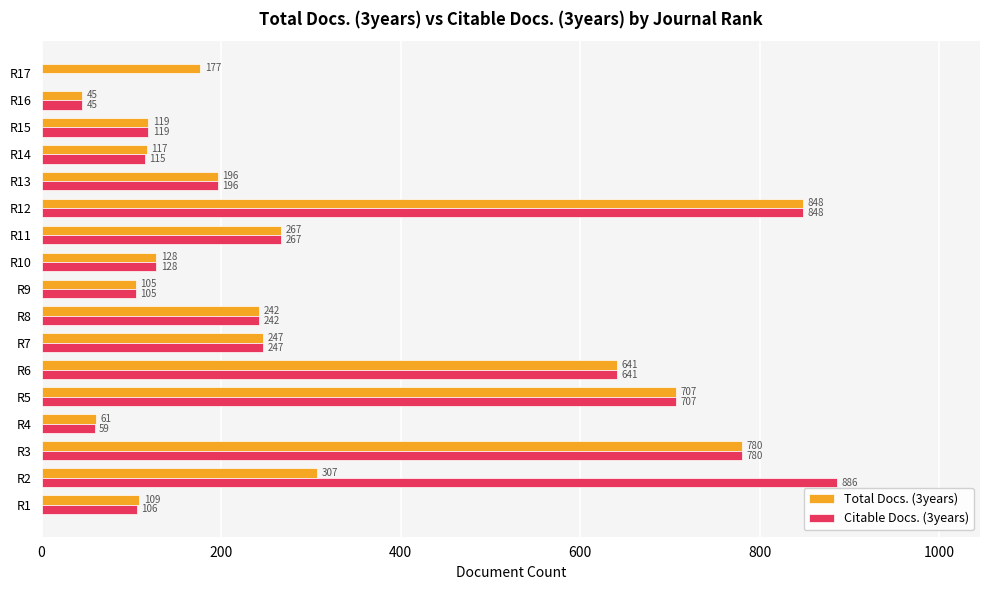

Between R9 and R14, which series saw the biggest shift?

Total Docs. (3years)